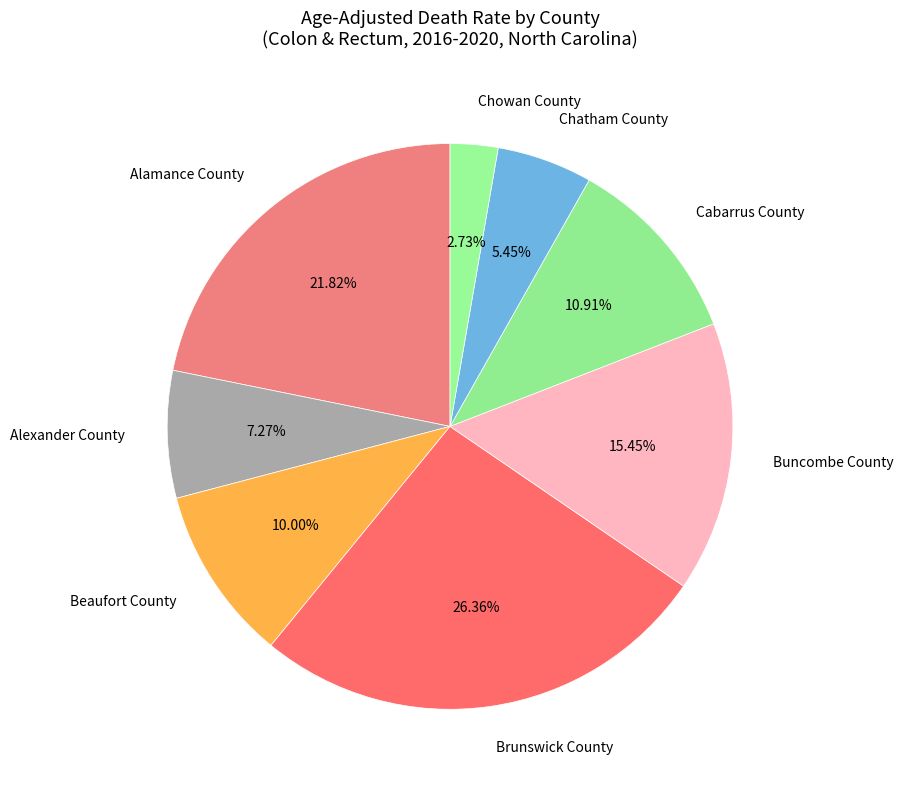

Rank the categories by value from highest to lowest.

Brunswick County, Alamance County, Buncombe County, Cabarrus County, Beaufort County, Alexander County, Chatham County, Chowan County